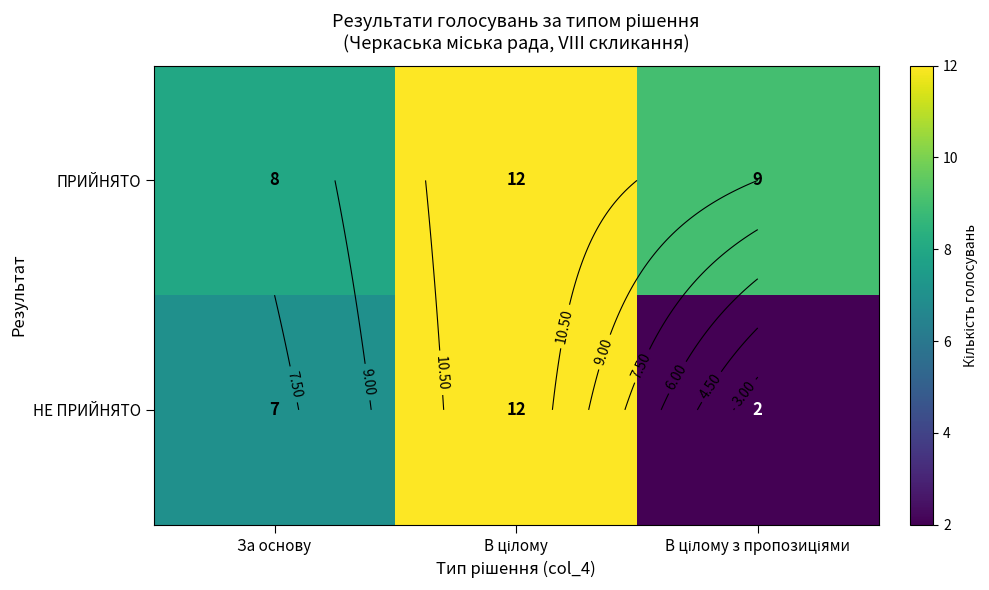

What is the difference between the ПРИЙНЯТО values at В цілому and За основу?

4